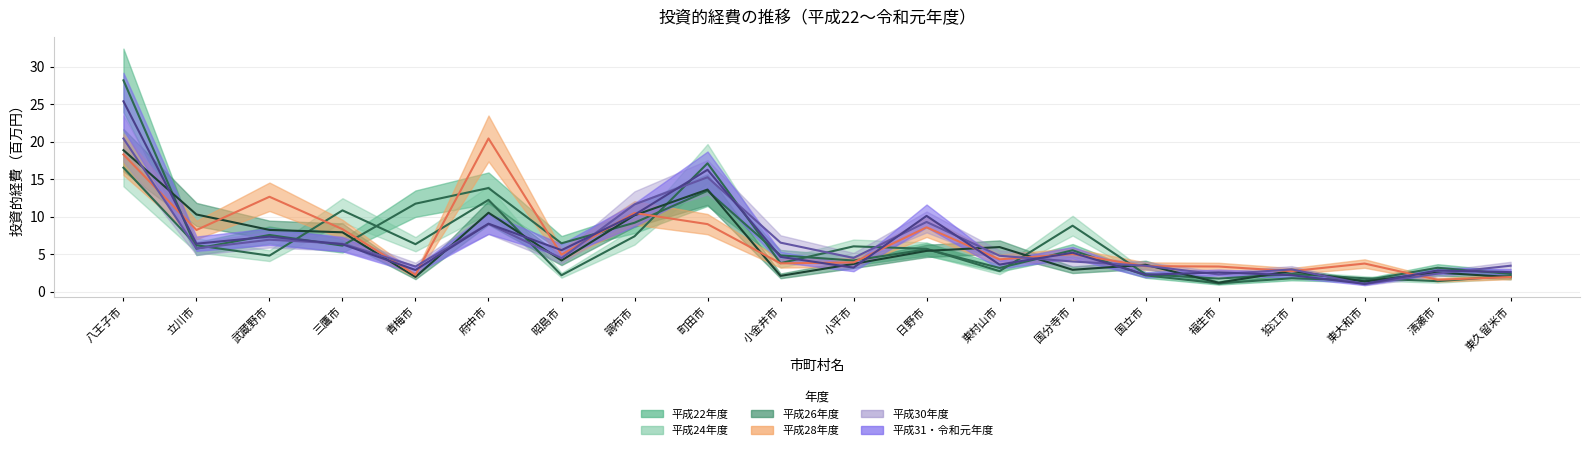

Between which two adjacent categories do 平成28年度 and 平成26年度 first intersect?

立川市 and 武蔵野市